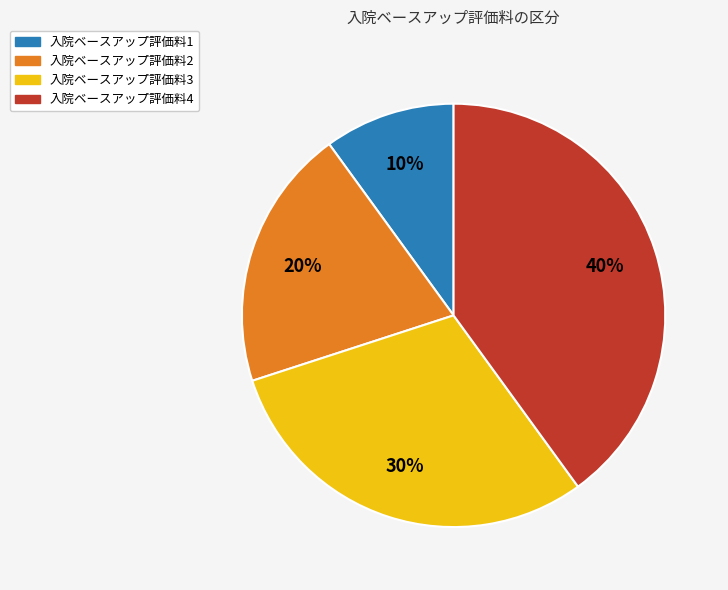

Is 入院ベースアップ評価料4 the majority of the pie?

No